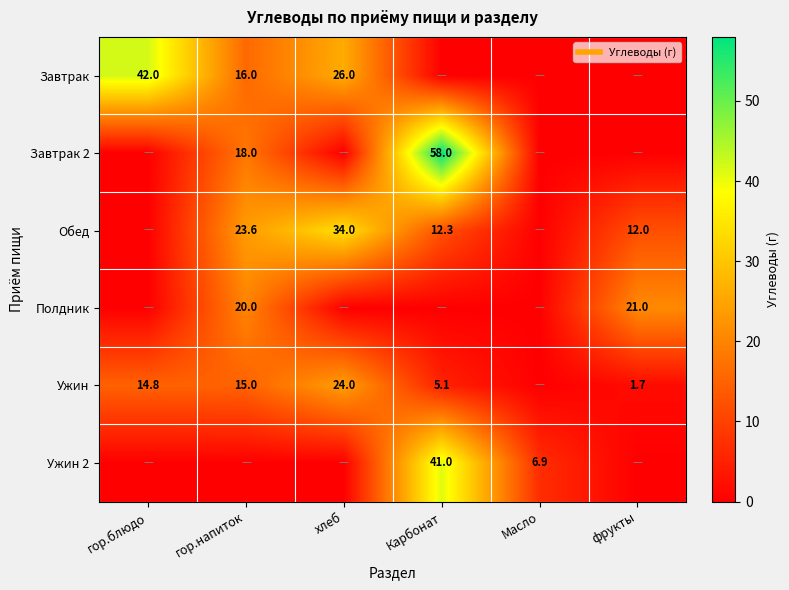

Which series has the largest total across all categories?

Завтрак